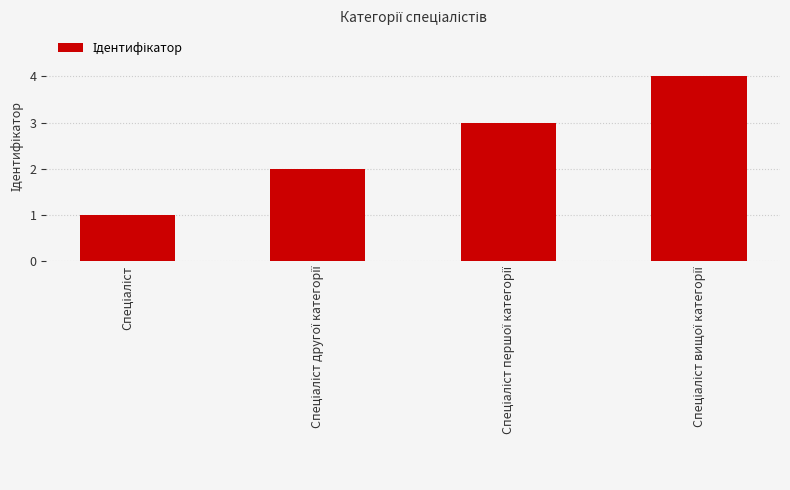

What is the maximum value shown in the chart?

4